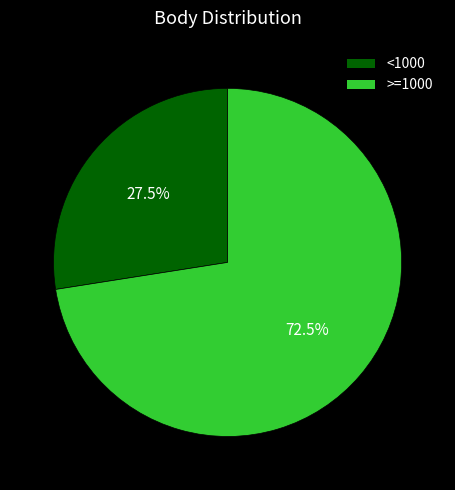

To the nearest percent, what is the average slice percentage?

50%